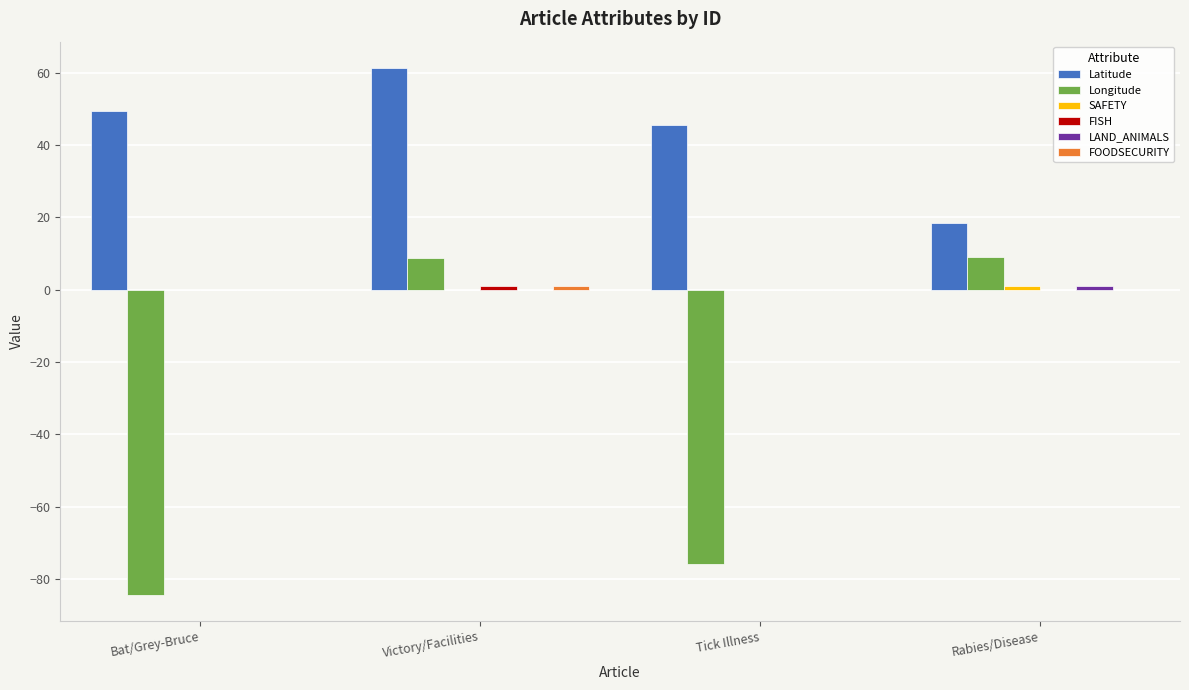

What value does the Latitude series have at Tick Illness?

45.4